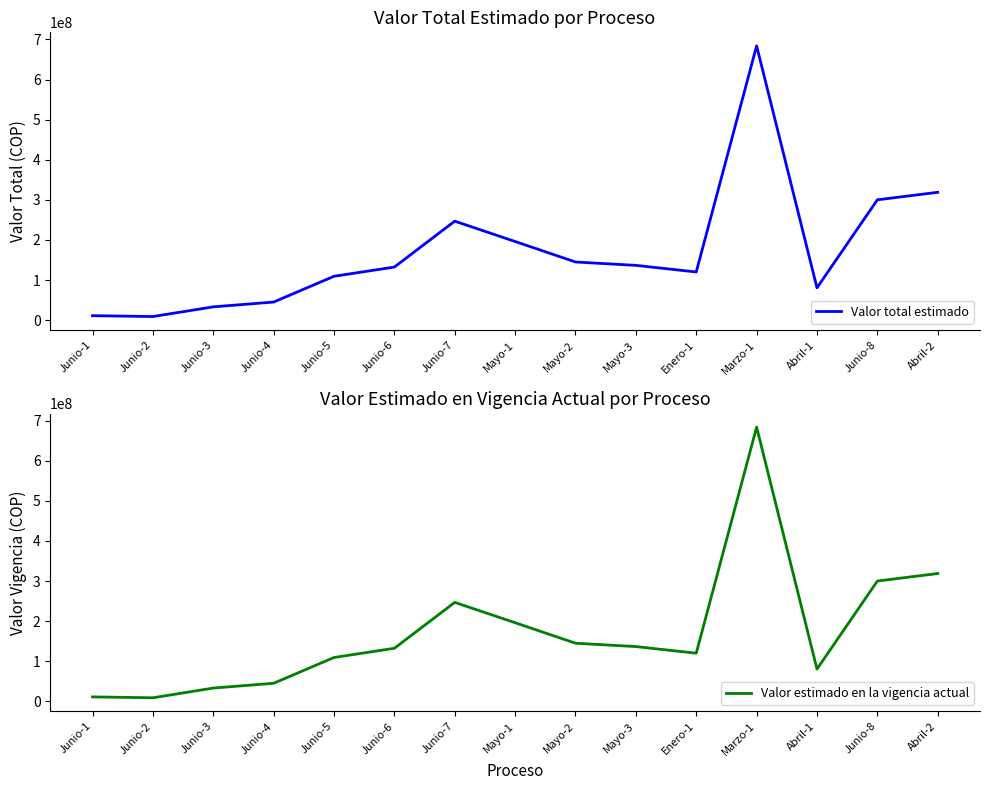

Which series has the largest total across all categories?

Valor total estimado